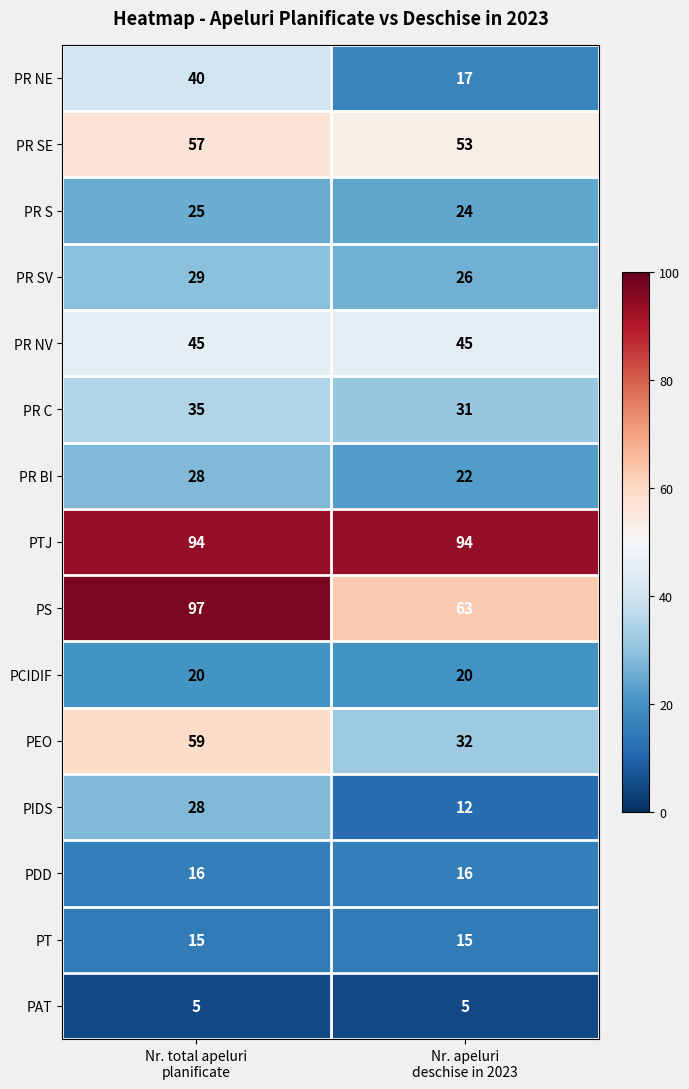

What is the greatest value displayed?

97